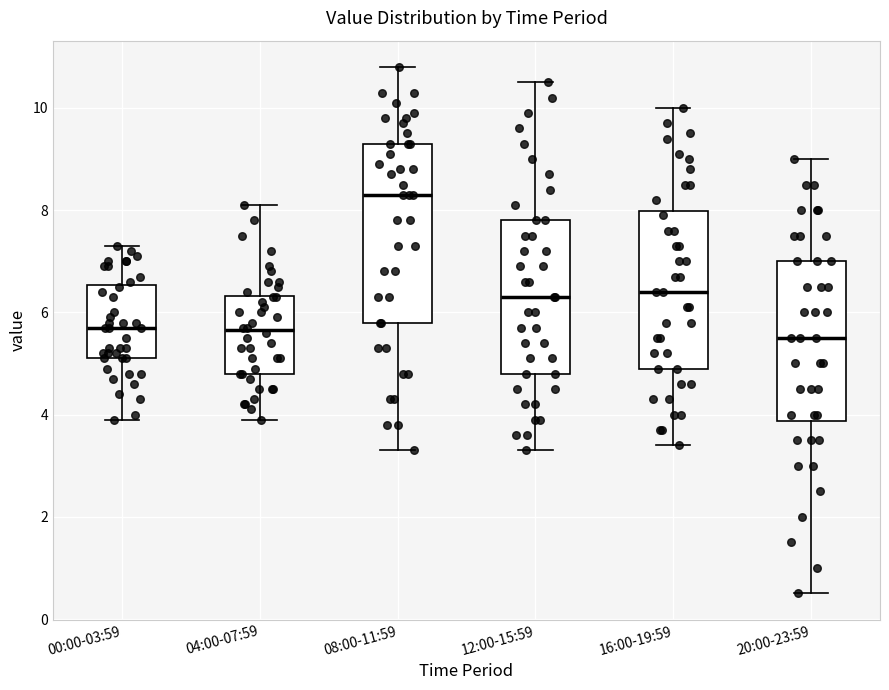

Reading left to right, transcribe this box plot: for each box, give where its median line is, the range the box spans, and where its two whiskers end, as read against the y-axis. The values are not printed on the chart, so give them approximately, as read against the axis.

00:00-03:59: median 5.8, box 5.2 to 6.6, whiskers 4.0 to 7.4
04:00-07:59: median 5.6, box 4.8 to 6.4, whiskers 4.0 to 8.2
08:00-11:59: median 8.4, box 5.8 to 9.4, whiskers 3.4 to 10.8
12:00-15:59: median 6.4, box 4.8 to 7.8, whiskers 3.4 to 10.6
16:00-19:59: median 6.4, box 5.0 to 8.0, whiskers 3.4 to 10.0
20:00-23:59: median 5.6, box 3.8 to 7.0, whiskers 0.6 to 9.0